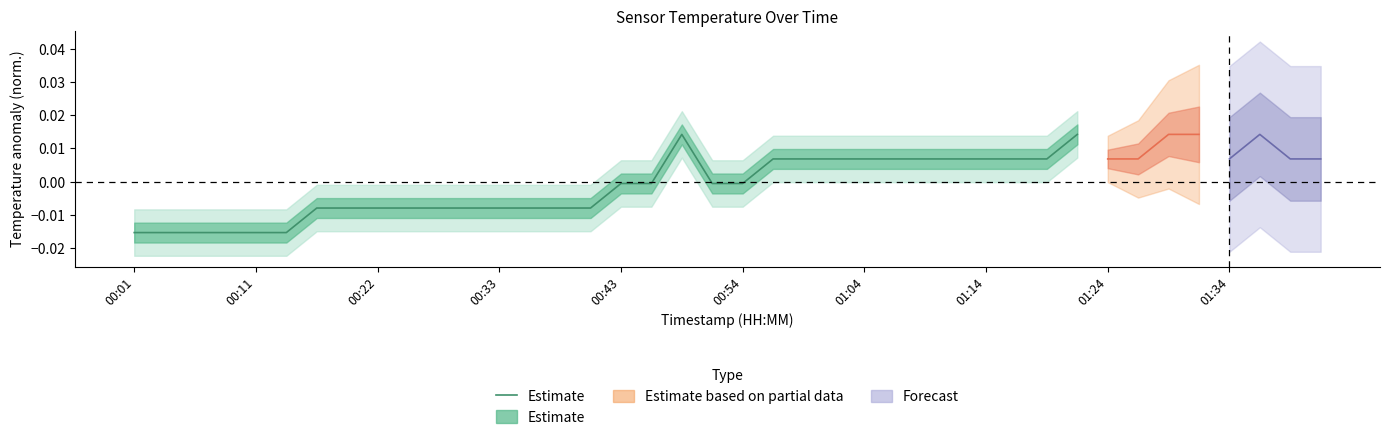

What position from the left is 14?

15